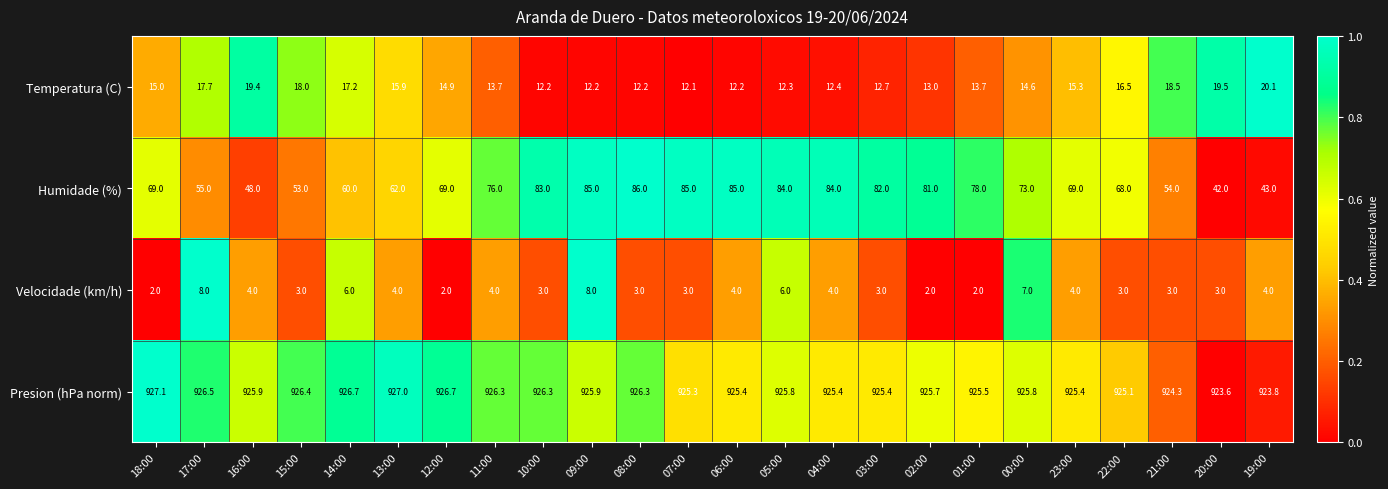

What is the difference between the highest and lowest values at 15:00?

923.4